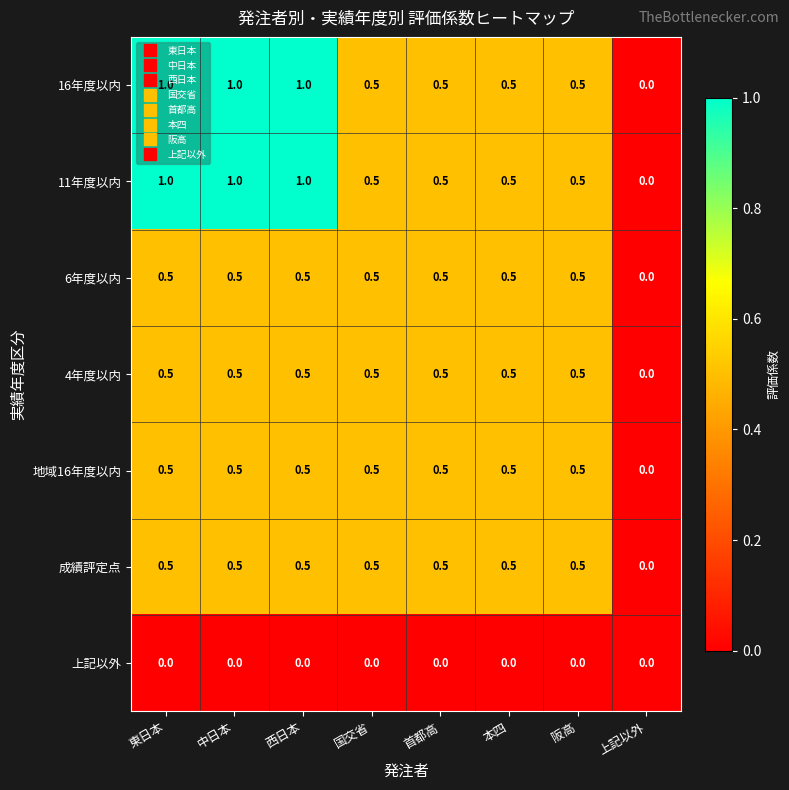

What is the spread (max minus min) of values at 阪高?

0.5